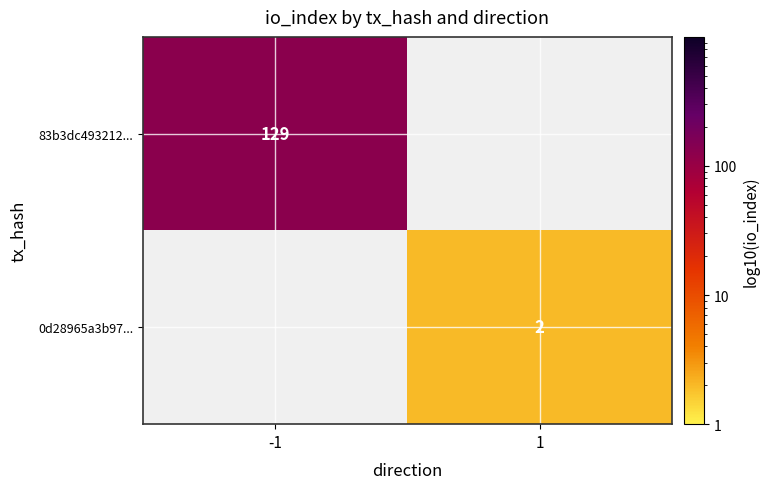

Between -1 and 1, which is larger?

-1